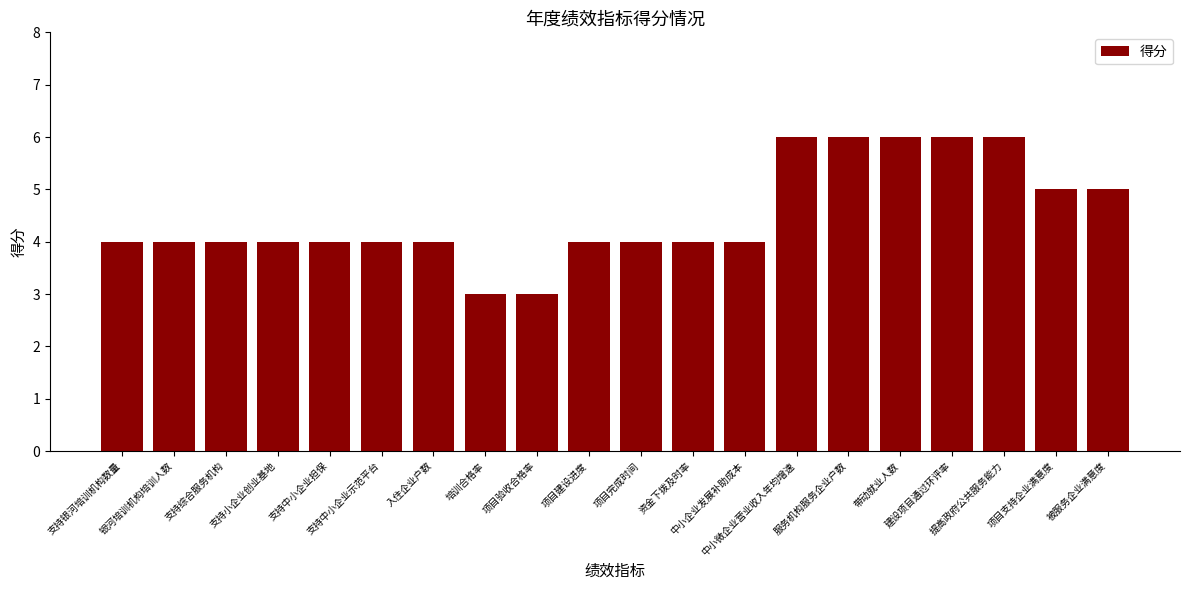

What is the sum of all values?

90